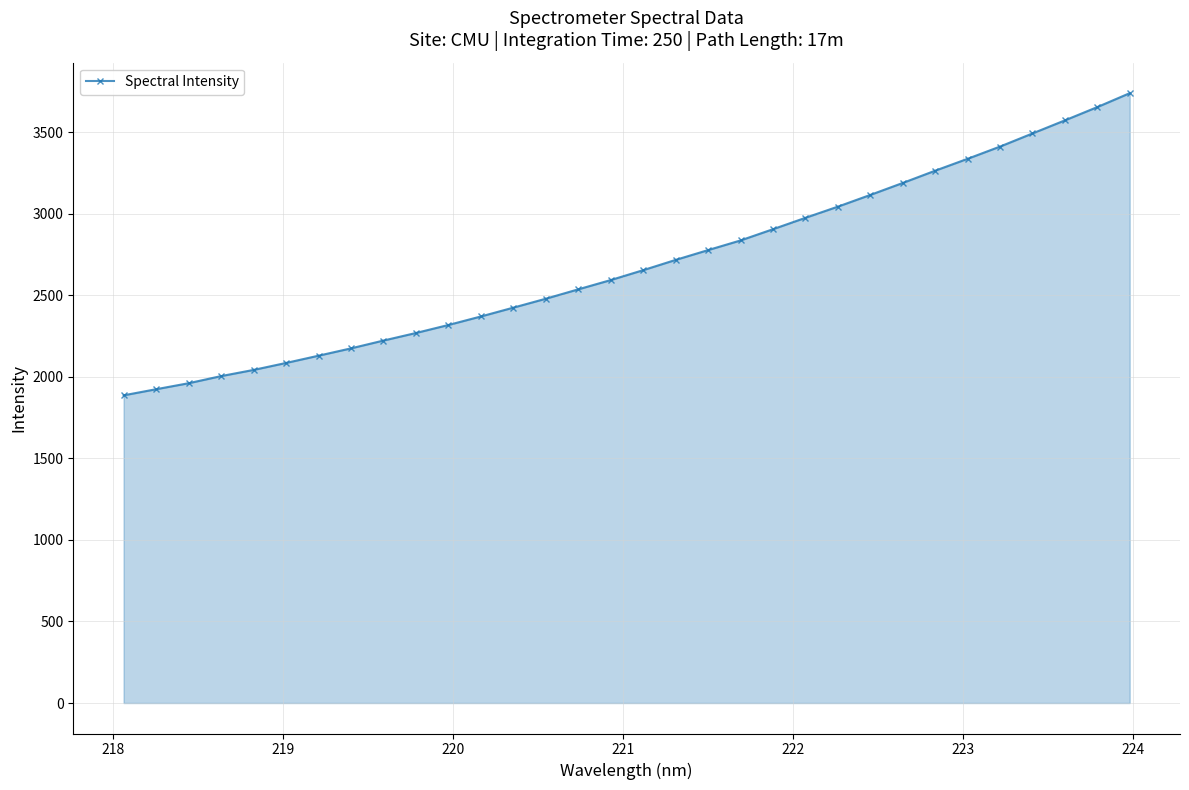

True or false: there are more than 2 points higher than both neighbors.

False